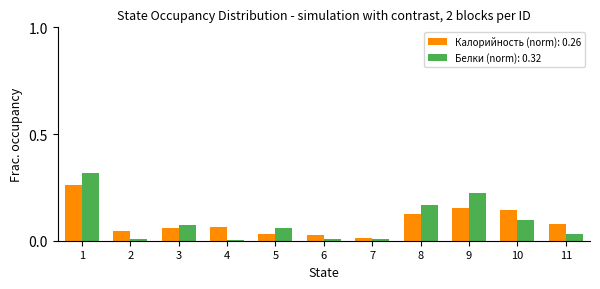

Which series has the largest range (max minus min)?

Белки (norm): 0.32